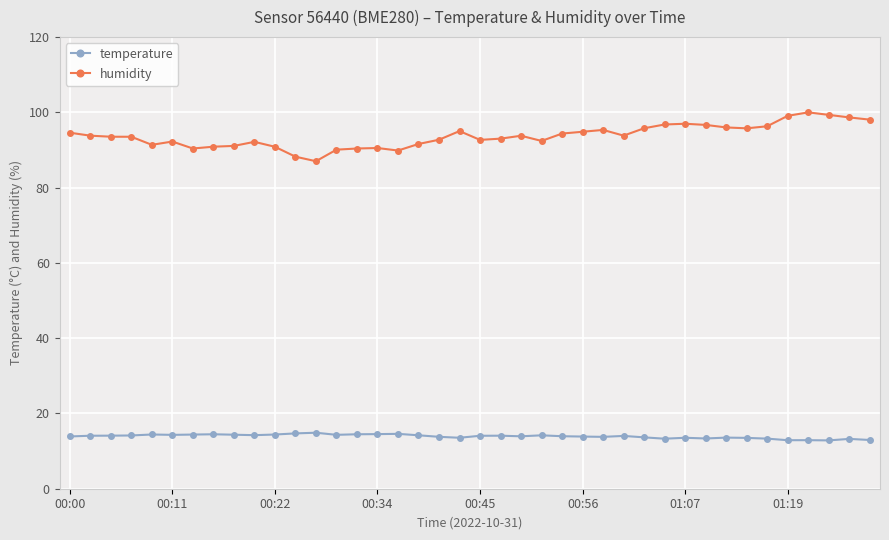

Which series has the largest total across all categories?

humidity